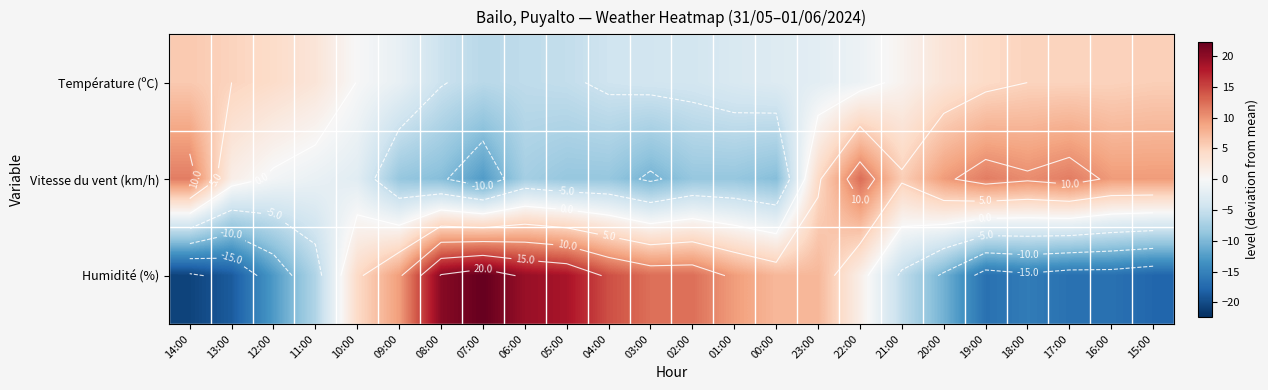

What is the minimum value shown in the chart?

-20.7